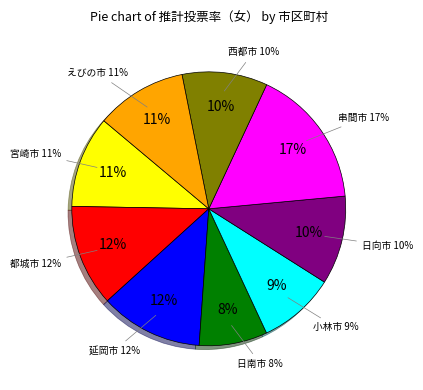

How many slices are in this pie chart?

9